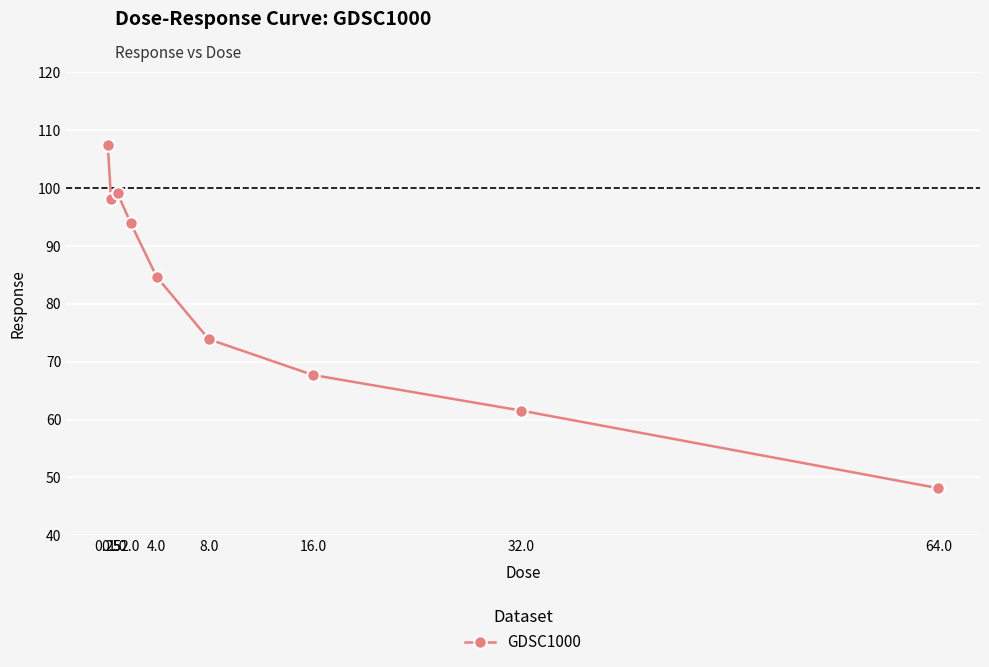

True or false: the data shows 48.8 at 0.5.

False